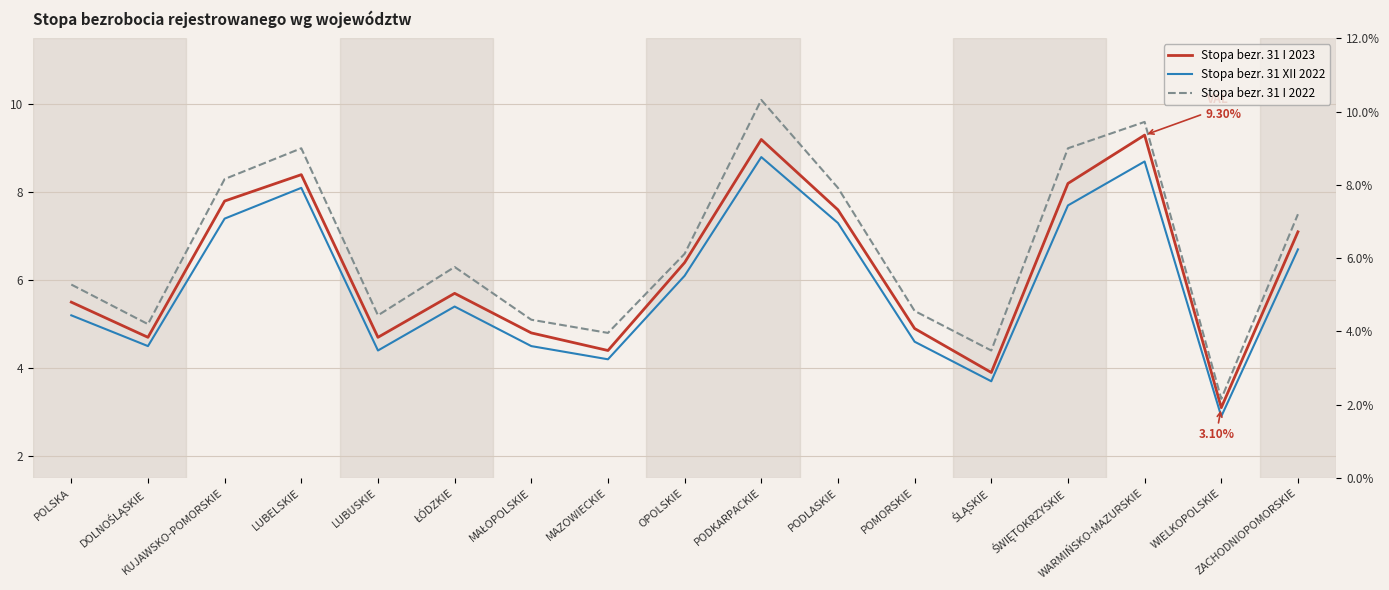

What are all the series names shown in the legend?

Stopa bezr. 31 I 2023, Stopa bezr. 31 XII 2022, Stopa bezr. 31 I 2022